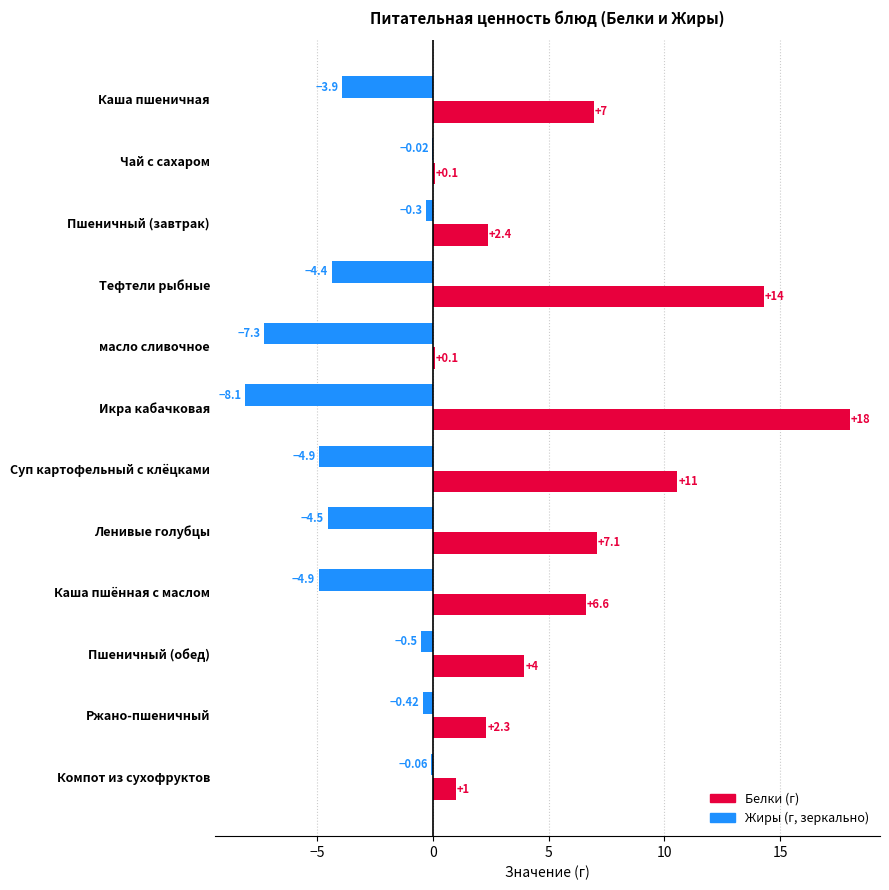

At which category is the sum across all series the highest?

Тефтели рыбные